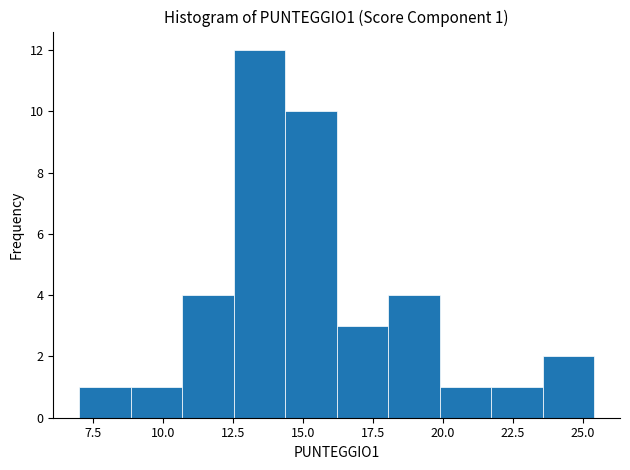

Around what value on the x-axis is the tallest bar? Give the approximate position of its centre, as read against the axis.

13.5